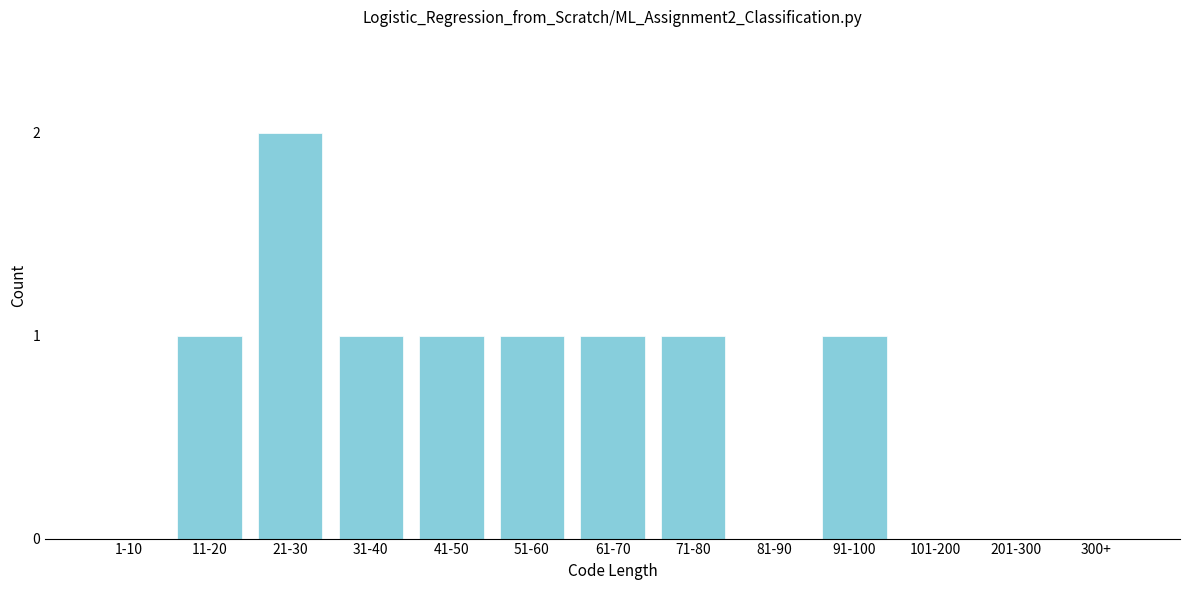

Reading right to left, what are all the values shown in this chart?

300+=0	201-300=0	101-200=0	91-100=1	81-90=0	71-80=1	61-70=1	51-60=1	41-50=1	31-40=1	21-30=2	11-20=1	1-10=0